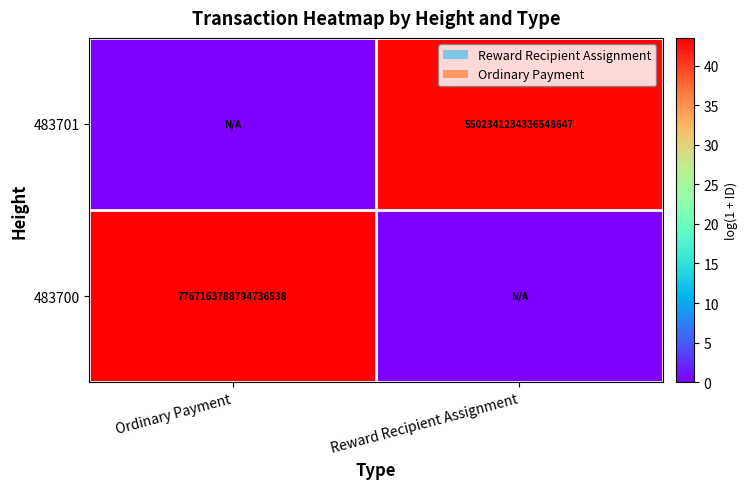

Is it true that 483701 equals 3373859928164635136 at Reward Recipient Assignment?

False